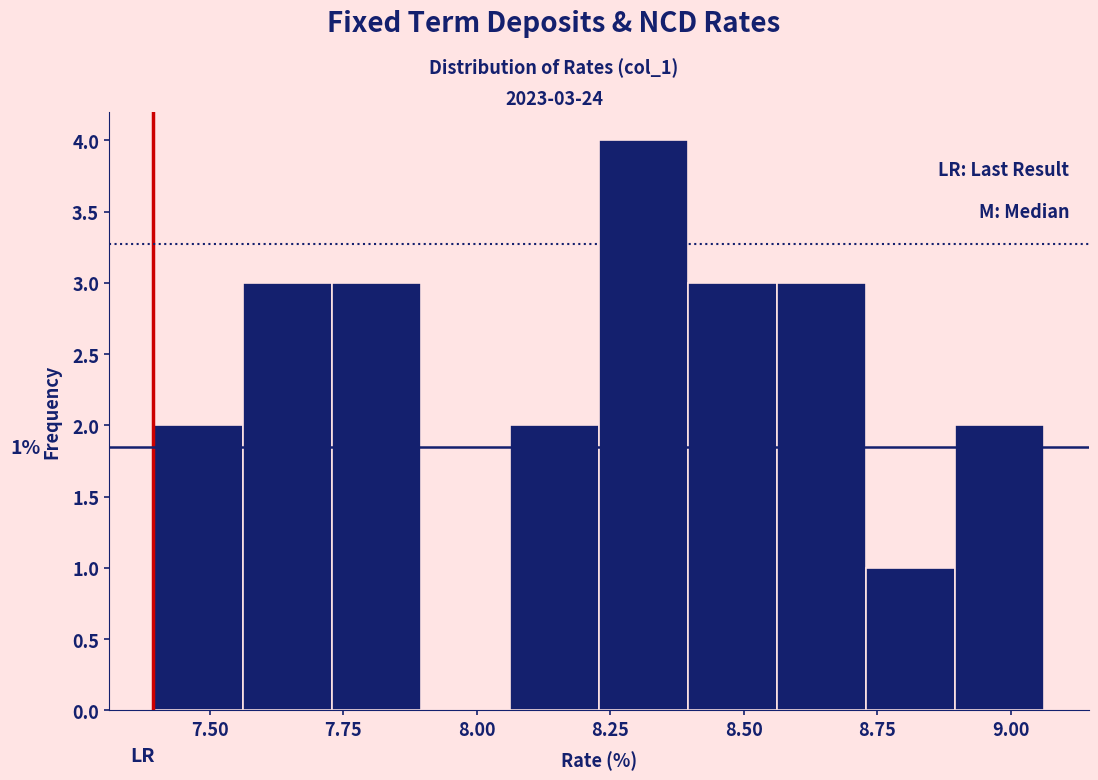

Read against the x-axis, roughly where is the centre of the tallest bar?

8.30